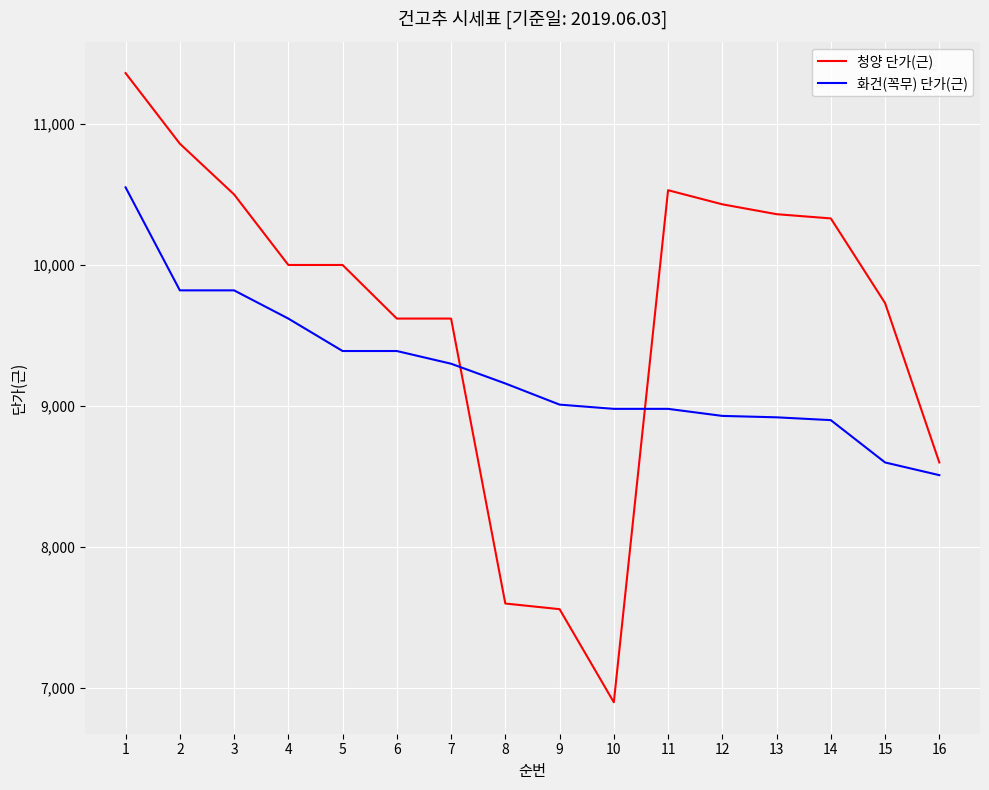

What is the sum of all 화건(꼭무) 단가(근) values?

147880